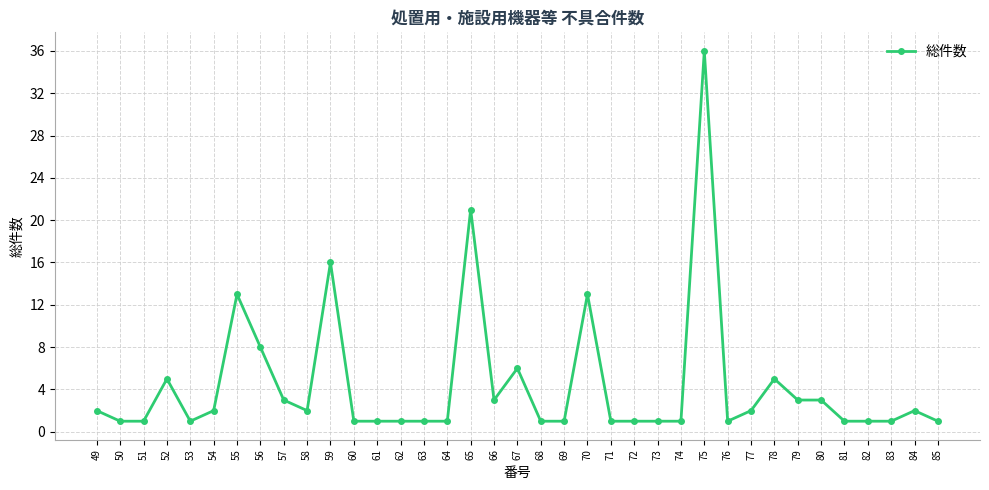

At which label is the value closest to 18?

59